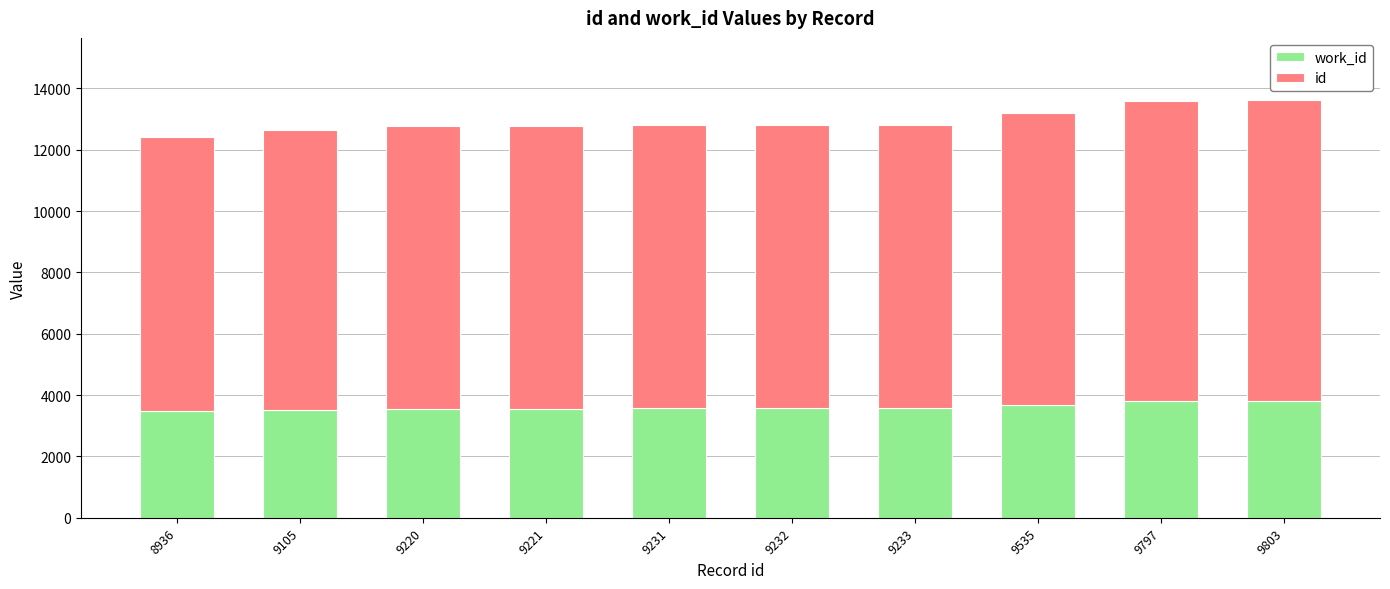

What are all the series names shown in the legend?

work_id, id